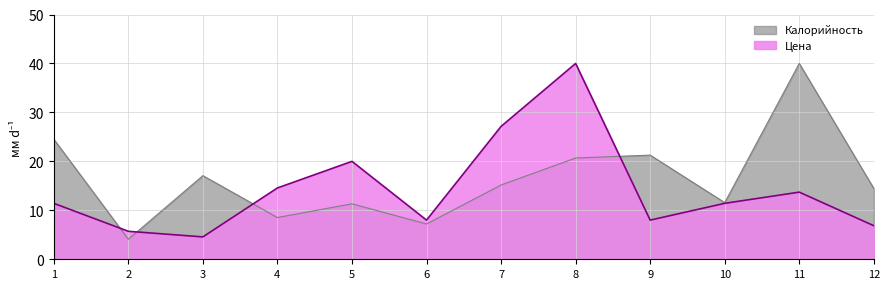

How many lines are shown in the chart?

2